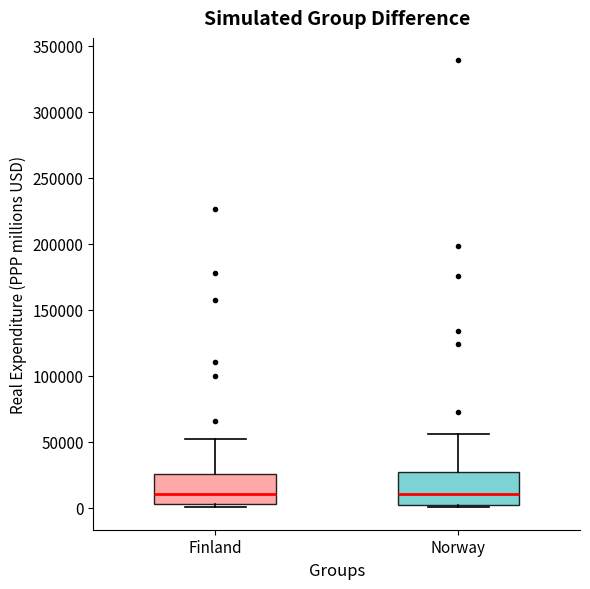

Reading left to right, read every box against the y-axis: the position of its median line, the range the box covers, and the ends of its whiskers. The values are not printed on the chart, so give them approximately, as read against the axis.

Finland: median 10000, box 5000 to 25000, whiskers 0 to 50000
Norway: median 10000, box 0 to 25000, whiskers 0 (just below the box's lower edge) to 55000